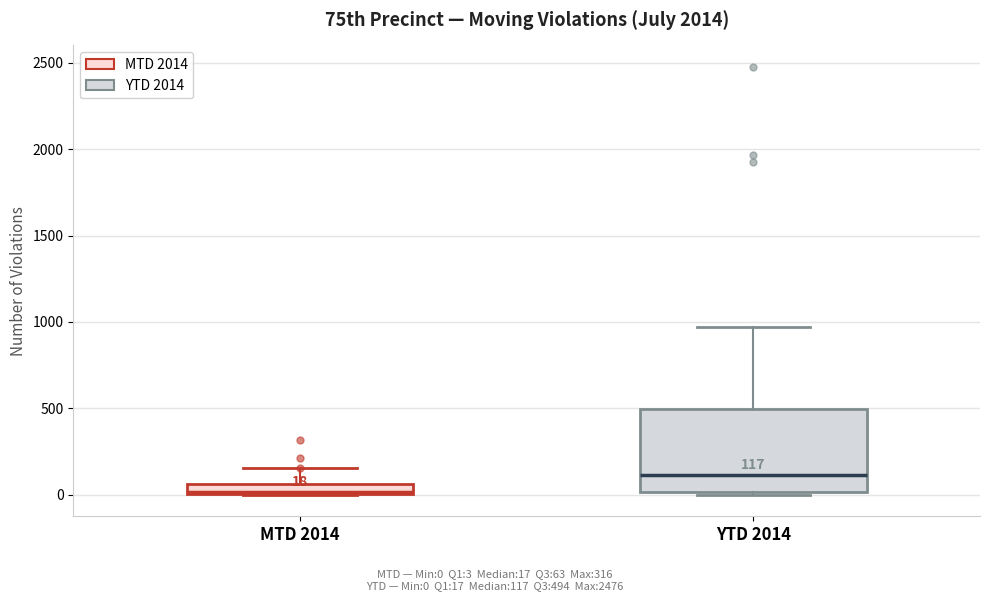

Which box is the tallest, from its lower edge to its upper edge?

YTD 2014